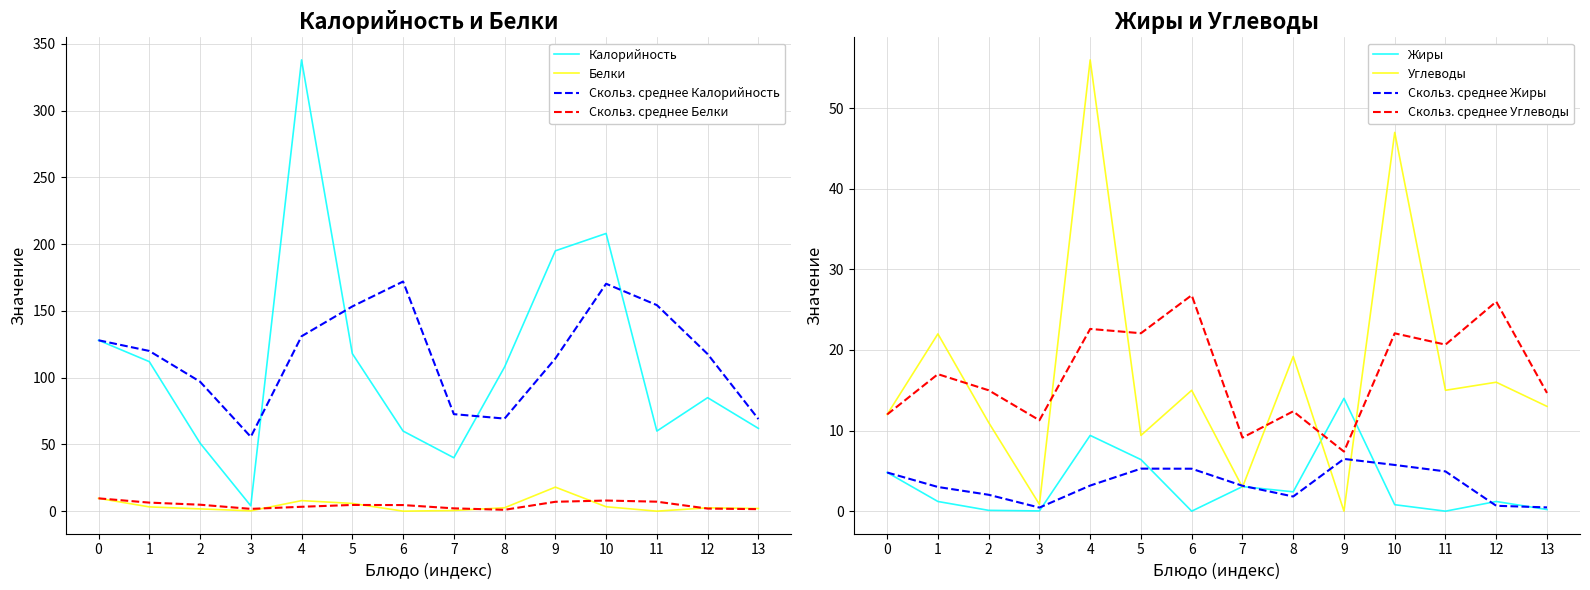

Which category has the lowest value in the Калорийность series?

3